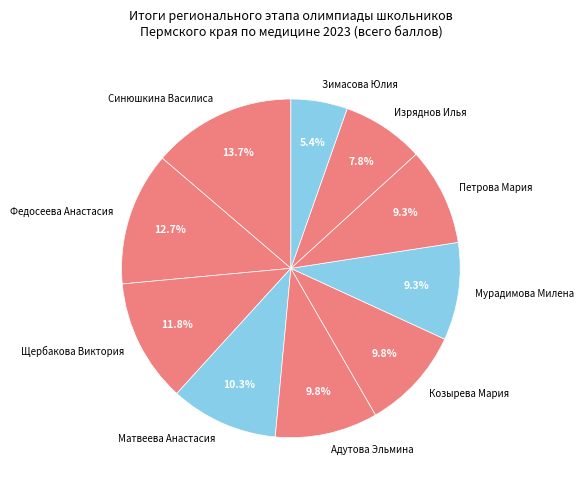

Which category has the smallest portion of the pie?

Зимасова Юлия